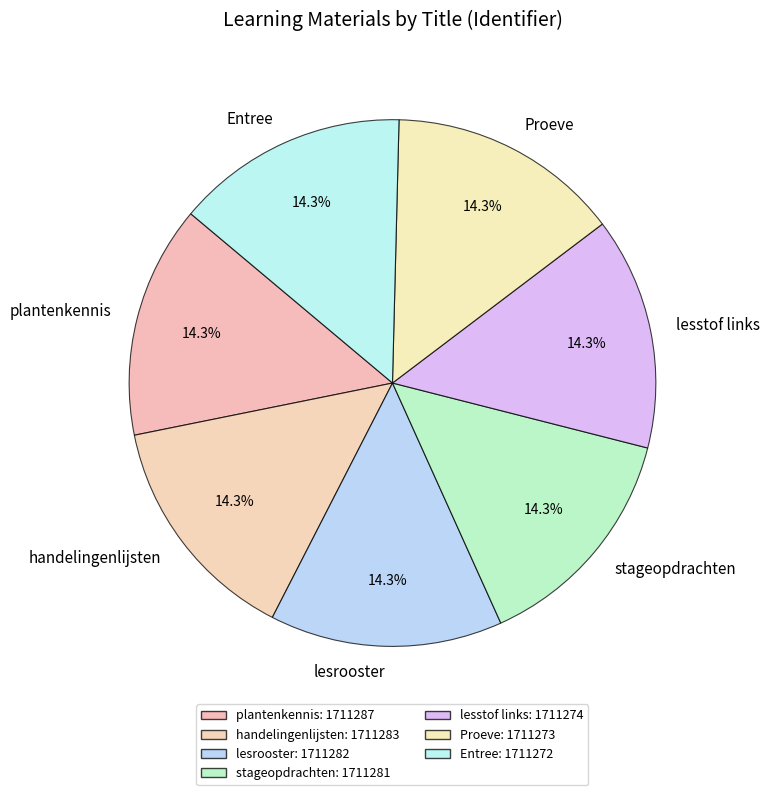

What percentage is the lesstof links slice, to the nearest percent?

14%